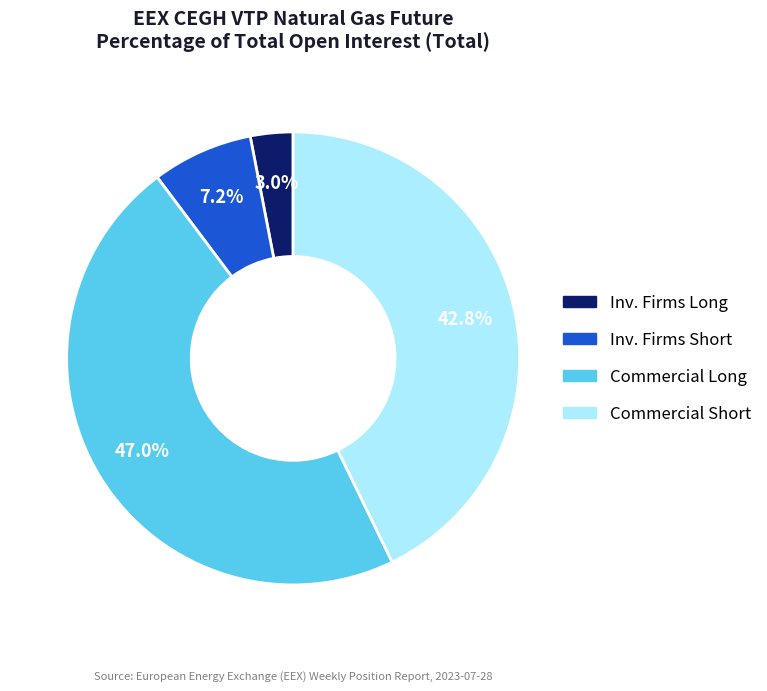

Is there any slice that represents more than half of the pie?

No